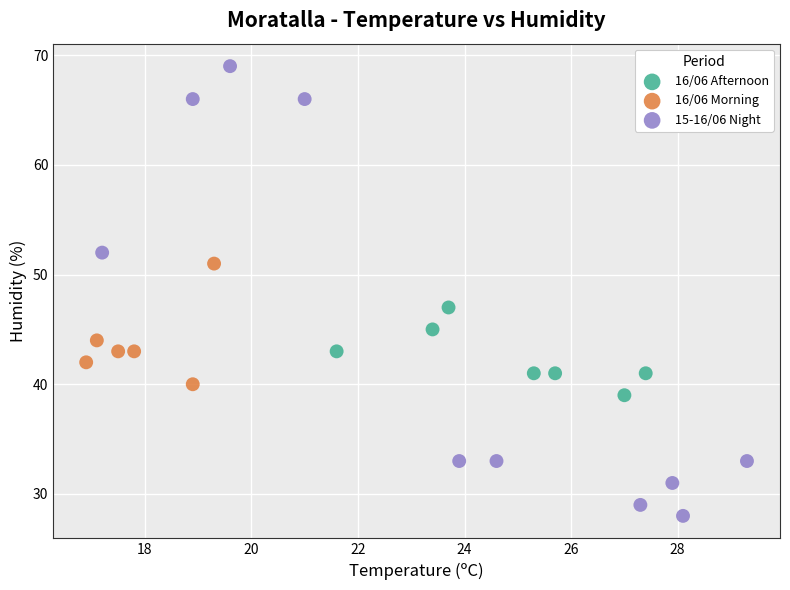

Which series reaches the maximum Y coordinate?

15-16/06 Night